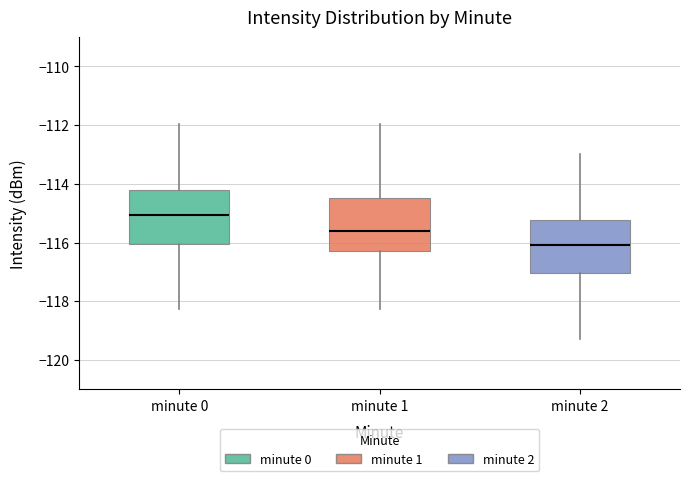

Which box has the highest median line?

minute 0